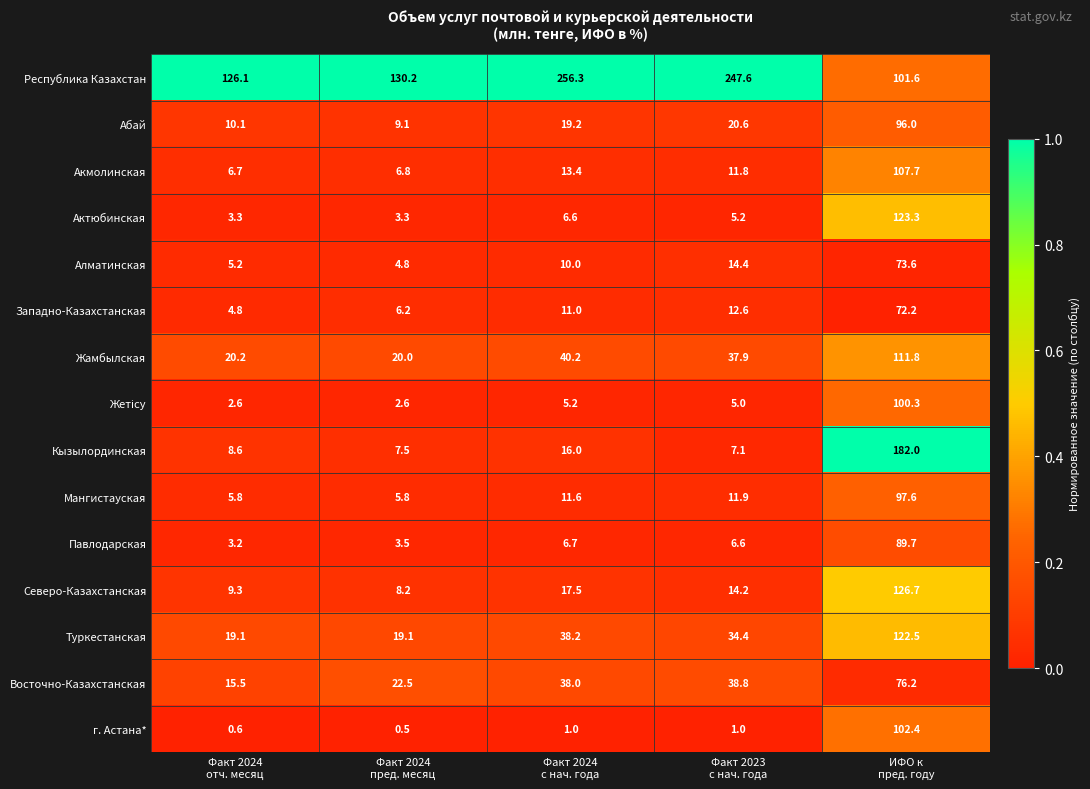

What is the difference between the highest and lowest values at Факт 2024
с нач. года?

255.3